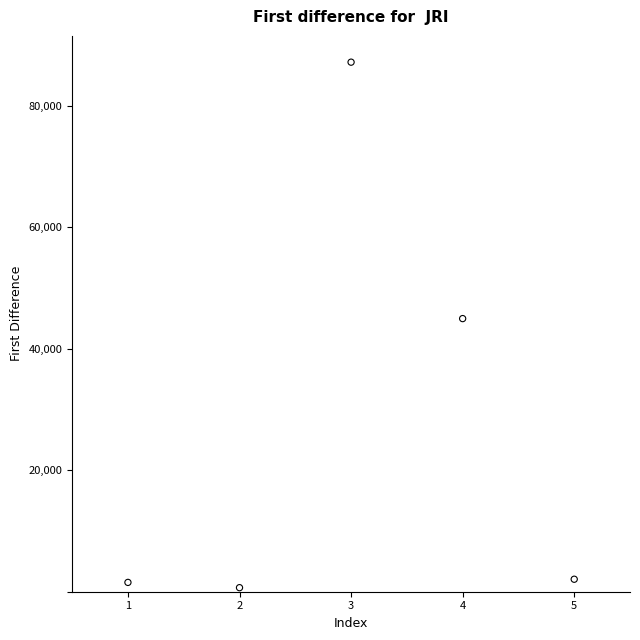

What Y value in the scatter plot is closest to 43942?

44983.4